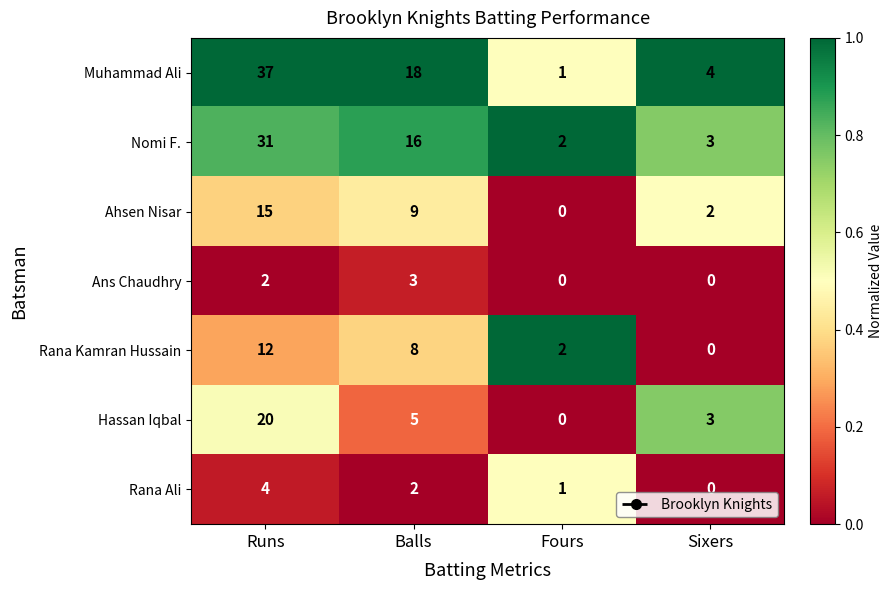

At which category is the sum across all series the highest?

Runs